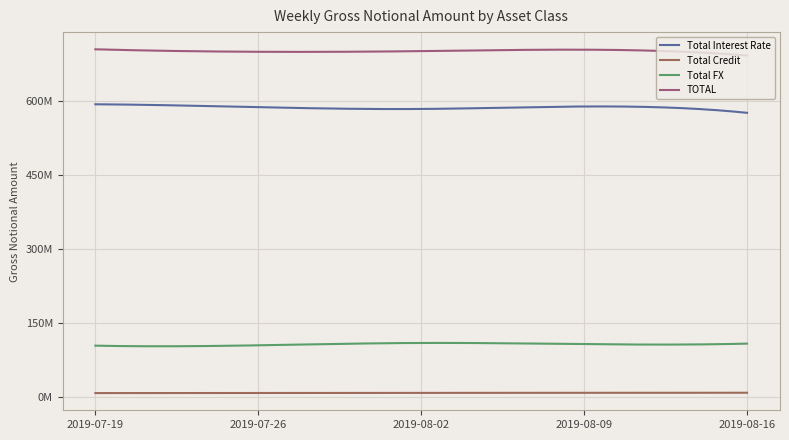

What is the maximum value shown in the chart?

703708619